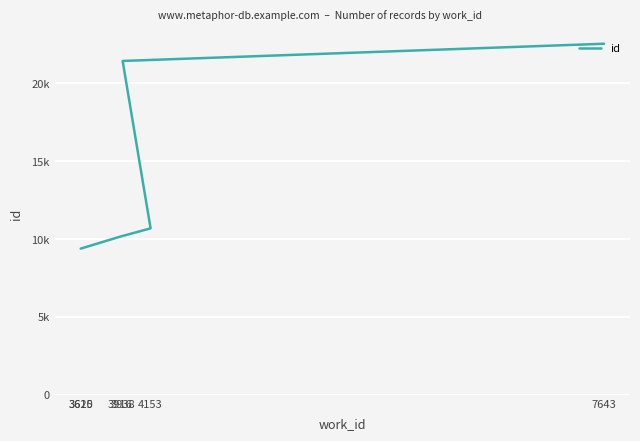

What is the label of the 1st point from the right?

7643